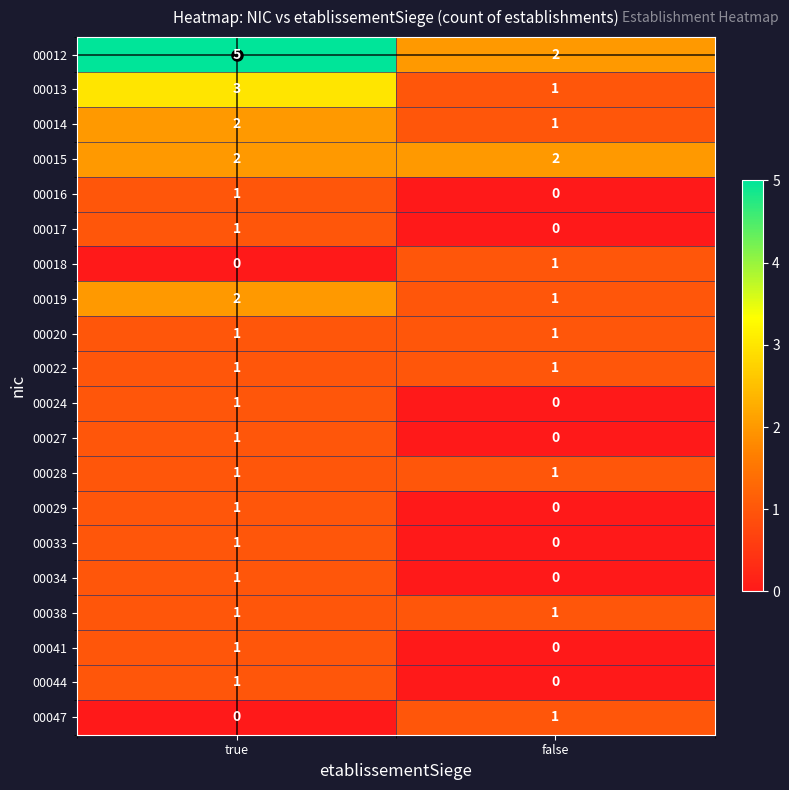

Is it true that 00041 equals 2 at true?

False